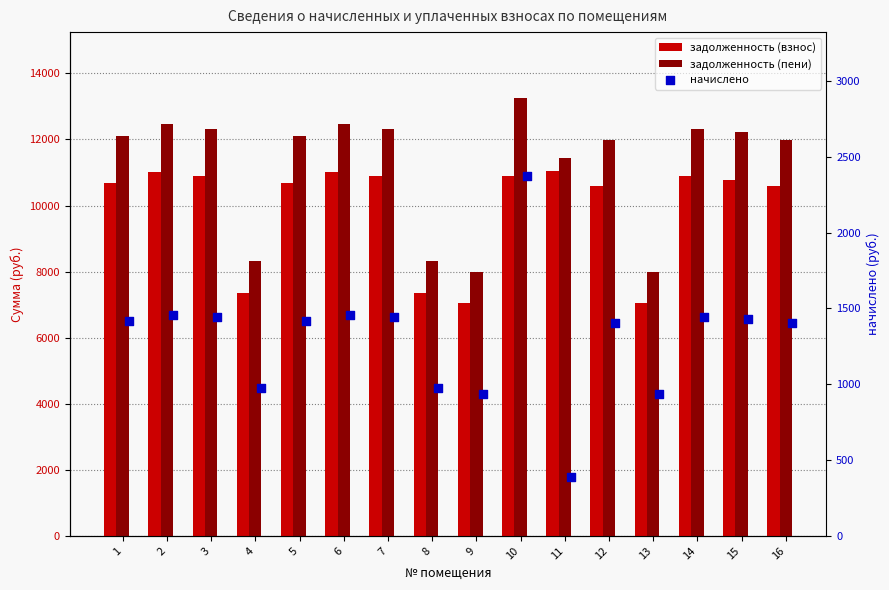

Which series contains the highest Y value?

задолженность (пени)